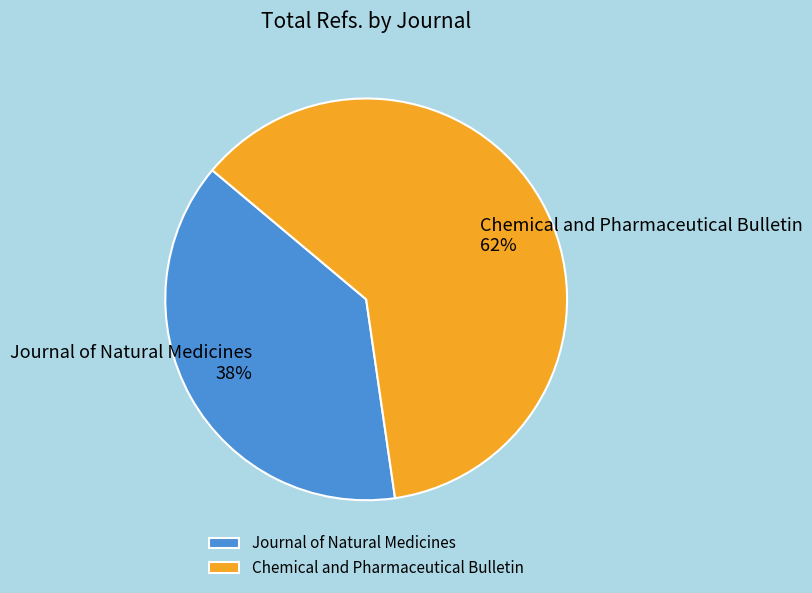

How many slices are in this pie chart?

2